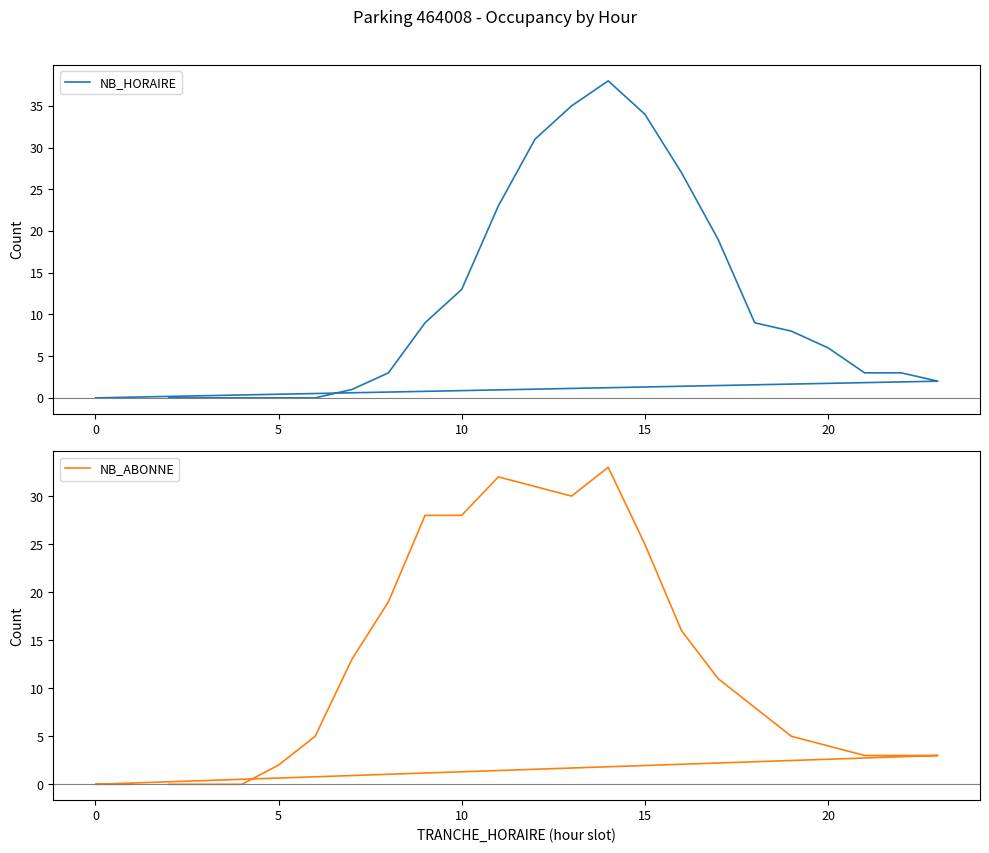

Is the value of NB_ABONNE at 15 greater than the value of NB_HORAIRE at 16?

No